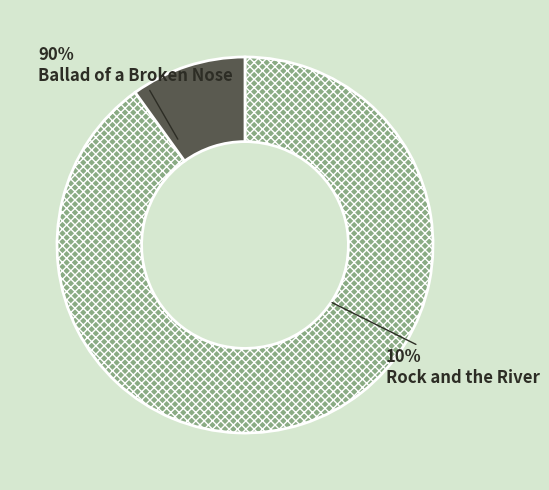

How much of the chart is everything except Rock and the River (48551525)?

90.1%